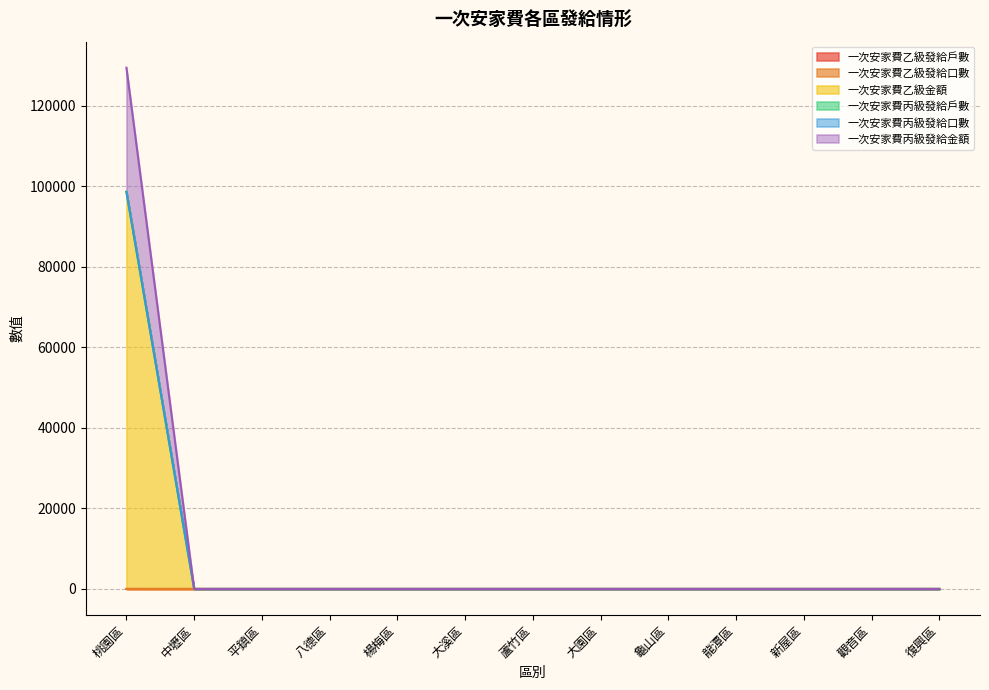

True or false: 一次安家費丙級發給口數 has more than 2 interior local peaks.

False